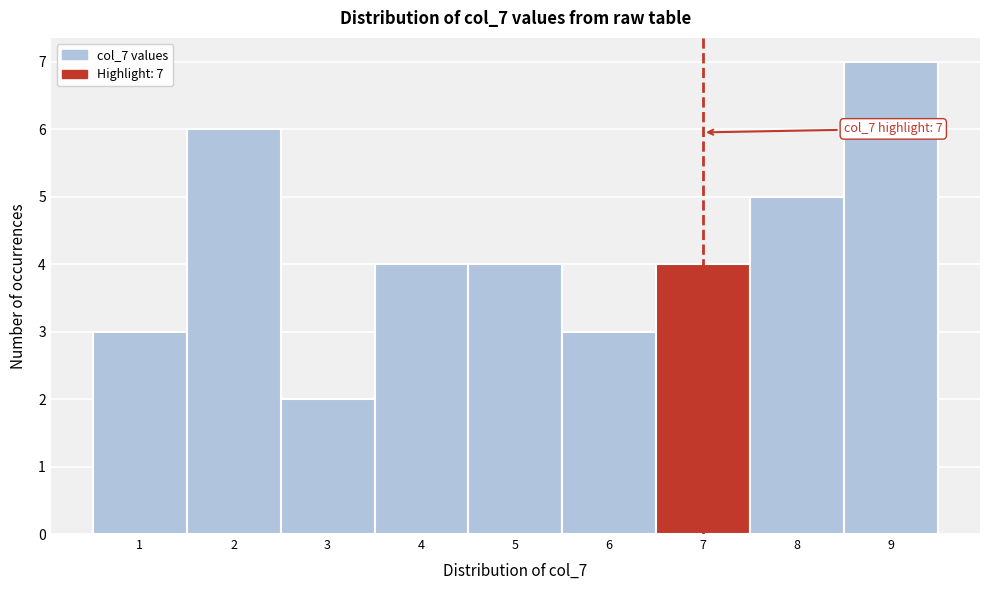

Which range on the x-axis has the tallest bar?

8.5 to 9.5